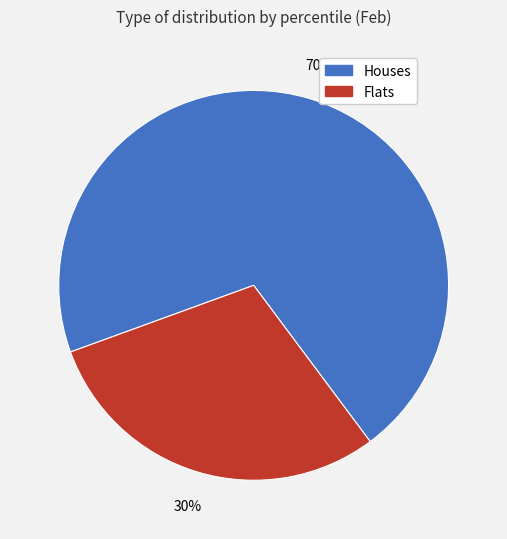

To the nearest percent, what is the average slice percentage?

50%